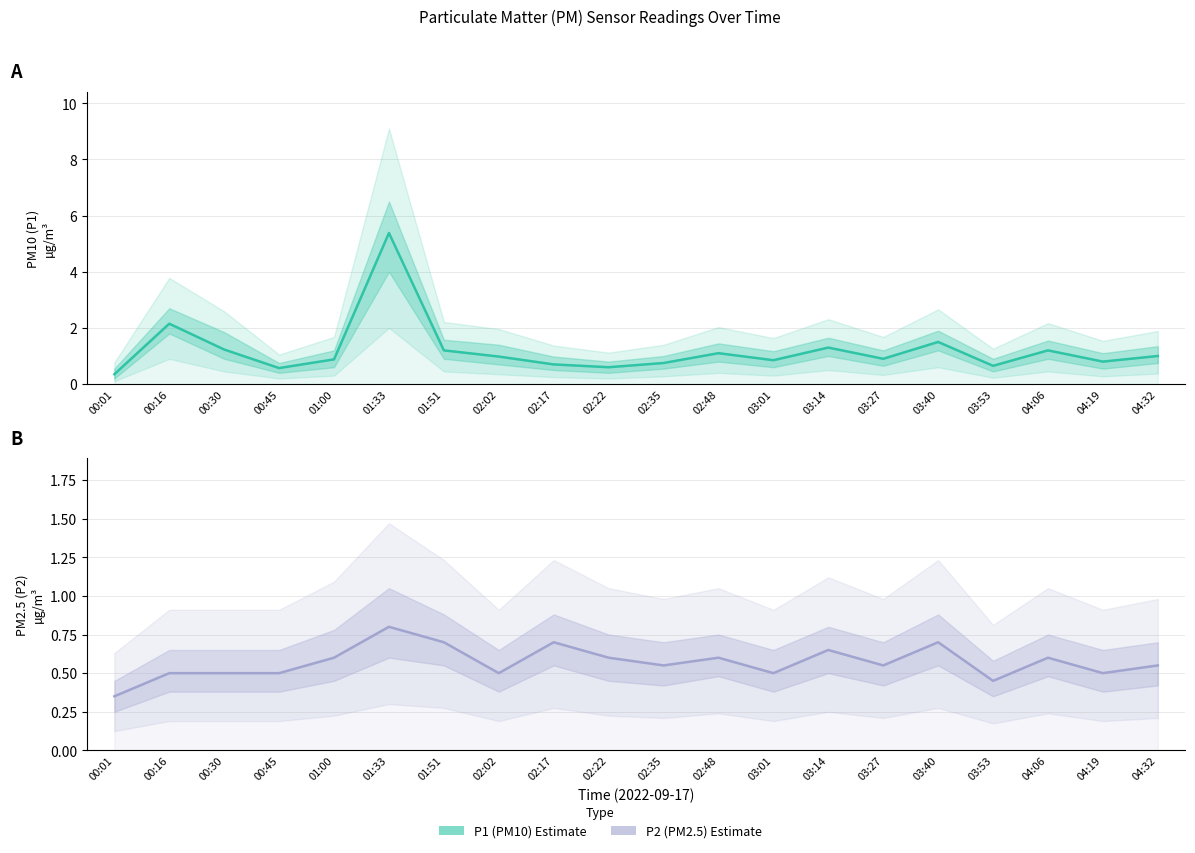

Read the P1 (PM10) Estimate value at 00:16.

2.1